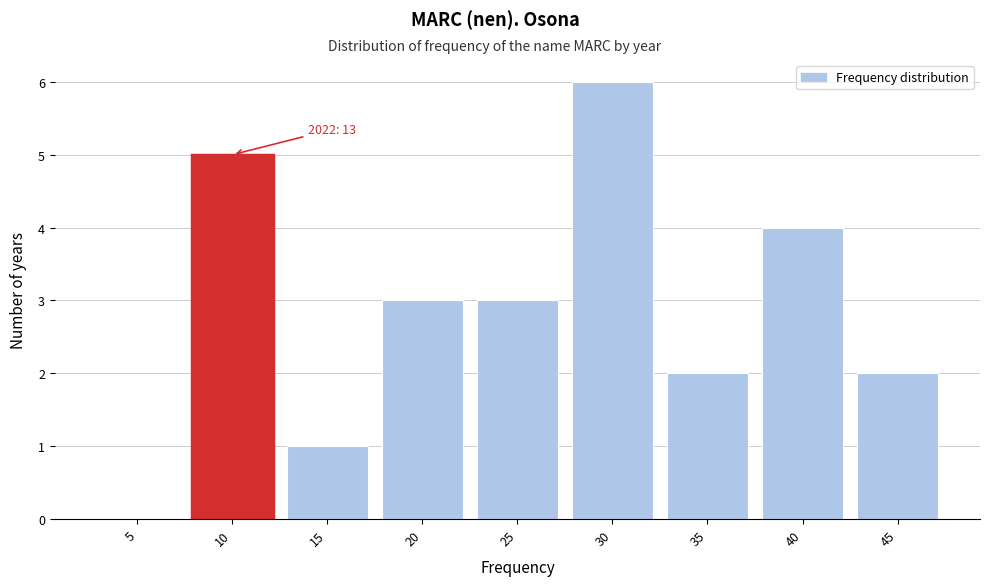

Reading left to right, what are all the values shown in this chart?

5=0	10=5	15=1	20=3	25=3	30=6	35=2	40=4	45=2